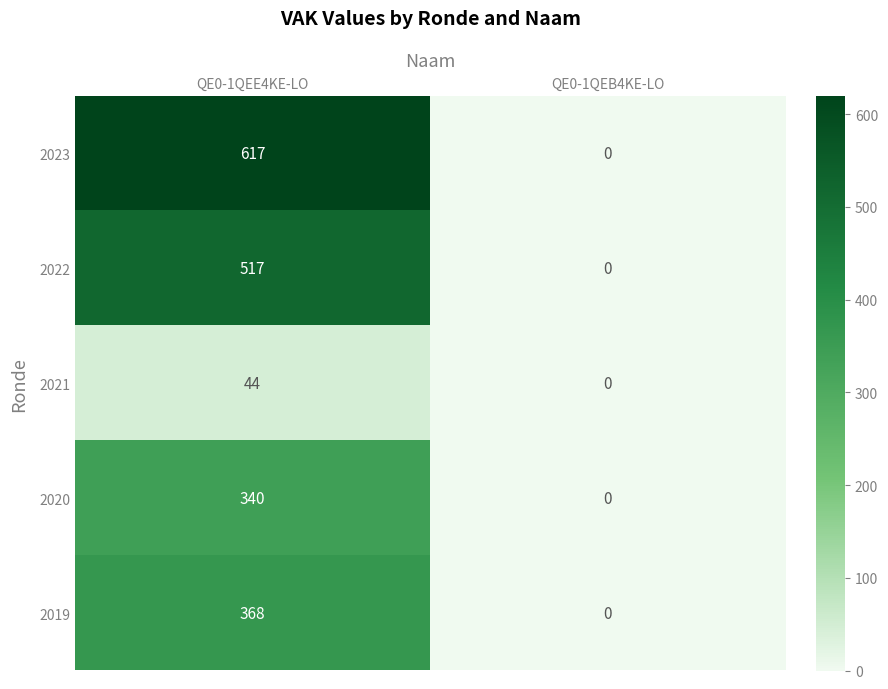

How many categories are shown in the chart?

2